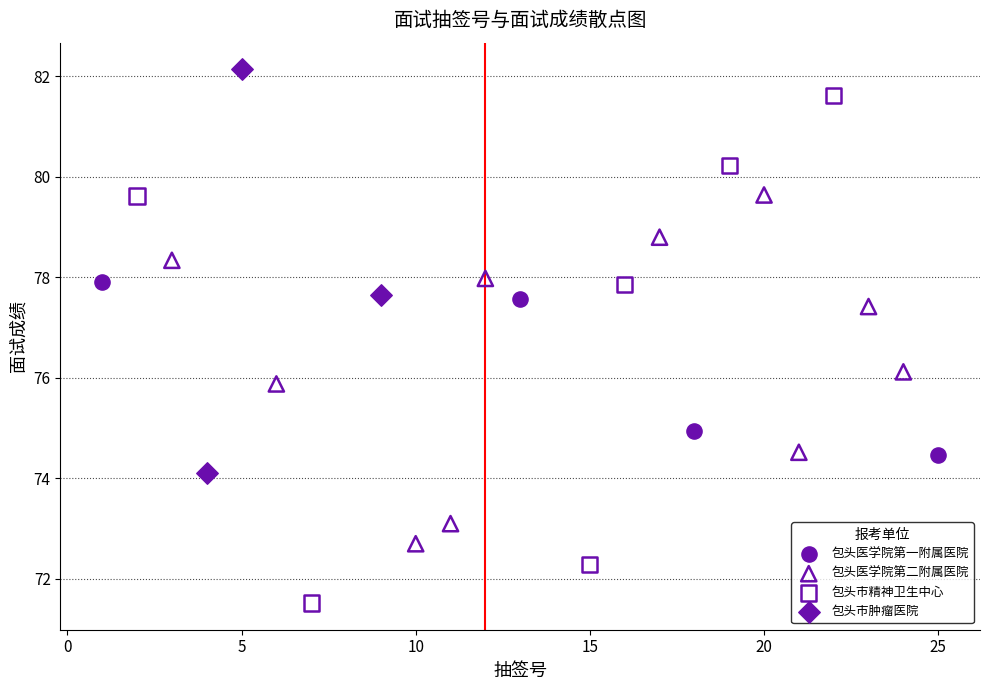

What are all the series names shown in the legend?

包头医学院第一附属医院, 包头医学院第二附属医院, 包头市精神卫生中心, 包头市肿瘤医院